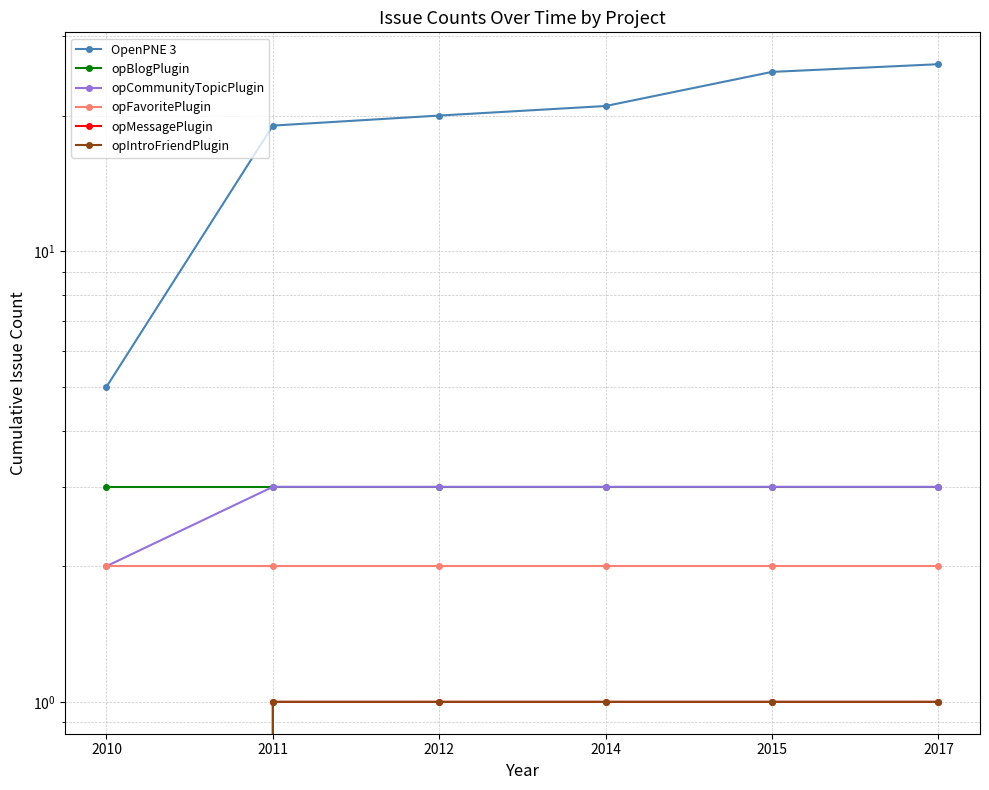

Which series has the largest range (max minus min)?

OpenPNE 3